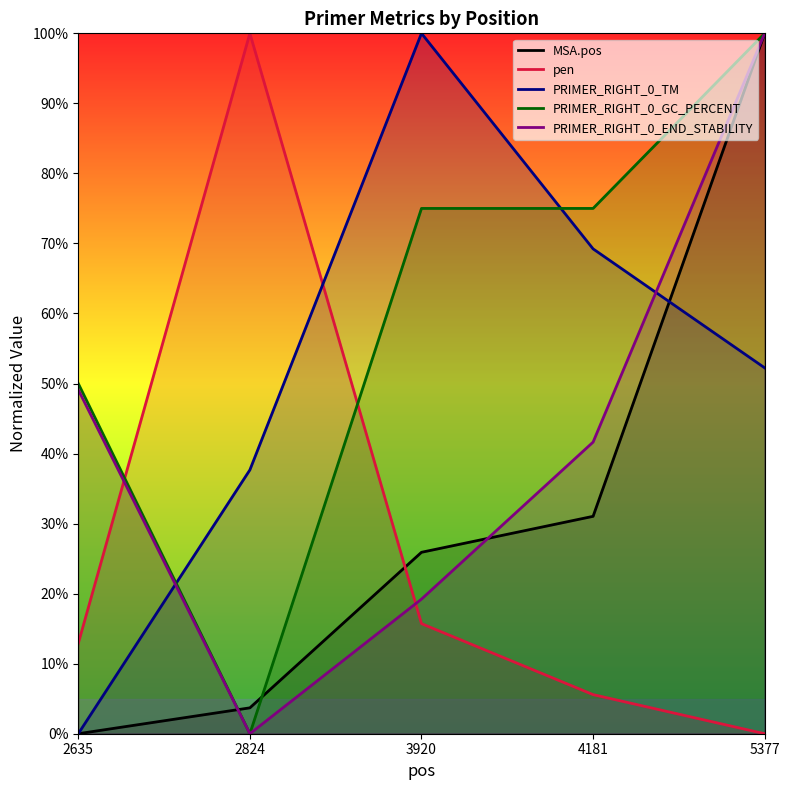

Which series has the widest spread of values?

MSA.pos